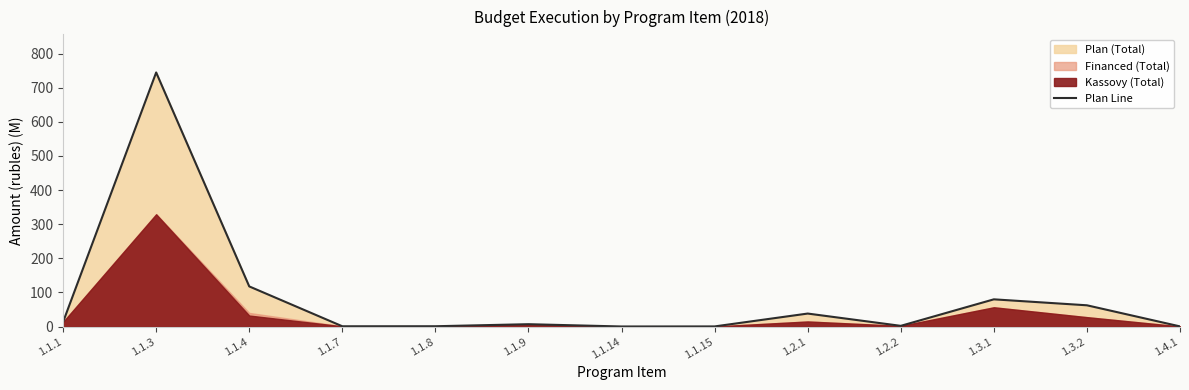

At which label does the data first exceed 7?

1.1.1